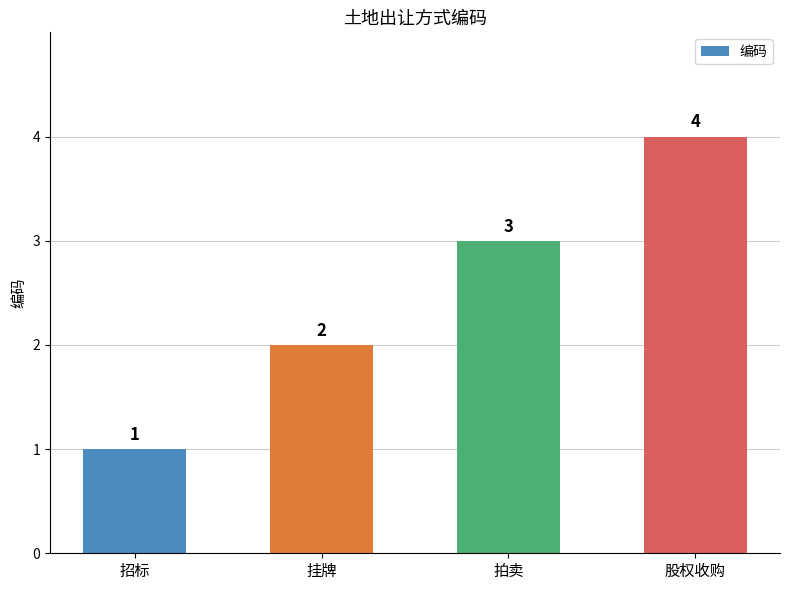

Approximately how many times larger is the value at 股权收购 compared to 拍卖?

1.3